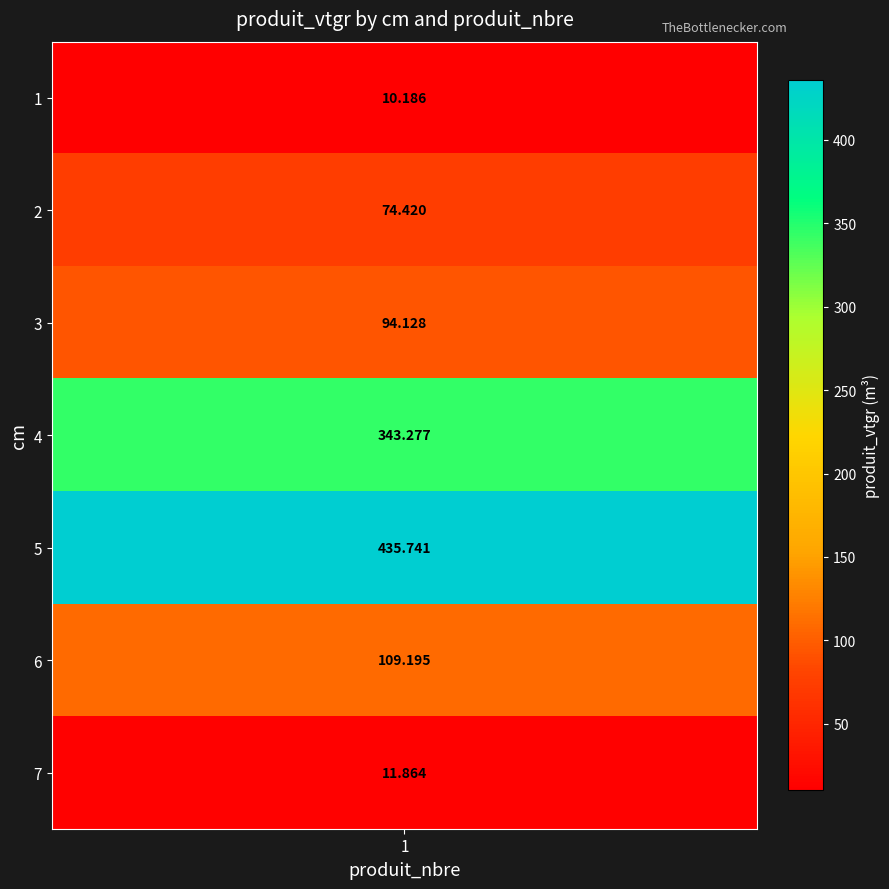

What is the average value?

154.1